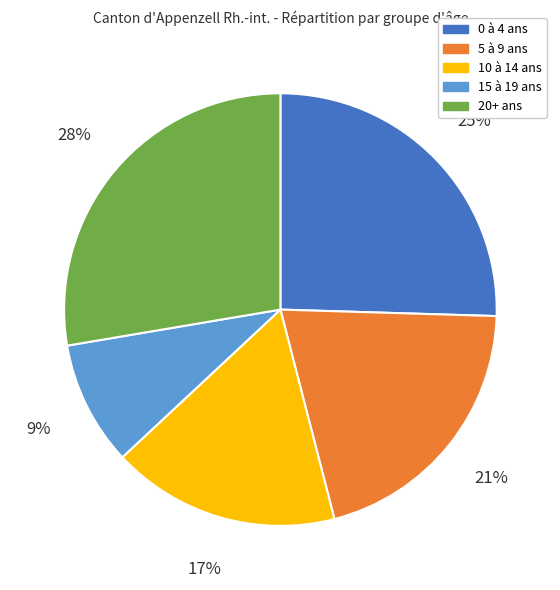

Rank the categories by value from lowest to highest.

15 à 19 ans, 10 à 14 ans, 5 à 9 ans, 0 à 4 ans, 20+ ans